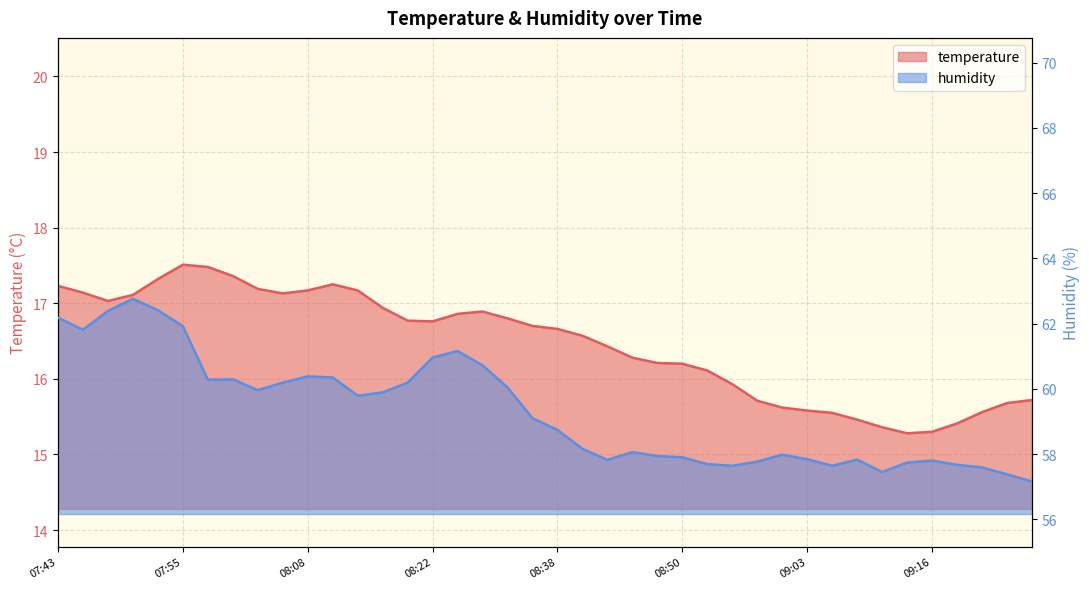

What are all the series names shown in the legend?

temperature, humidity